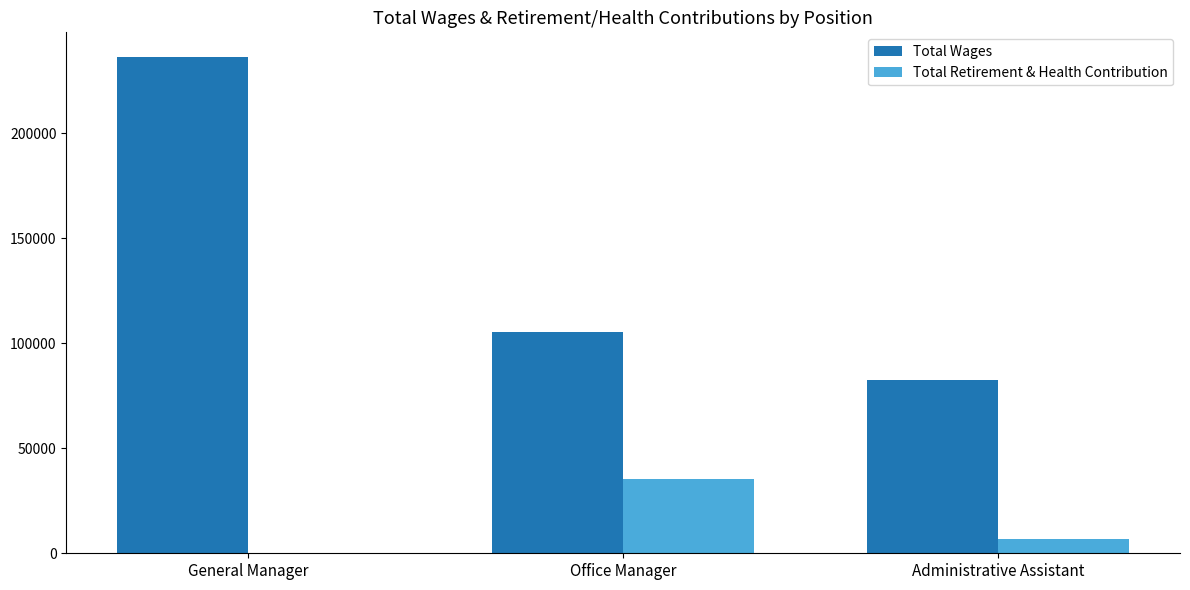

What is the sum of the Total Wages values at Office Manager and General Manager?

341482